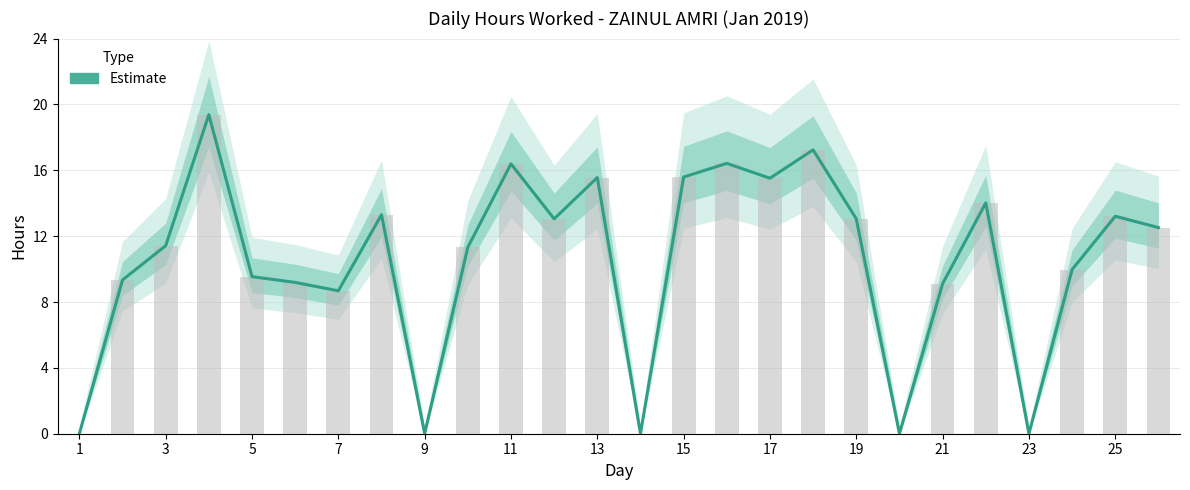

Between 15 and 20, which is larger?

15